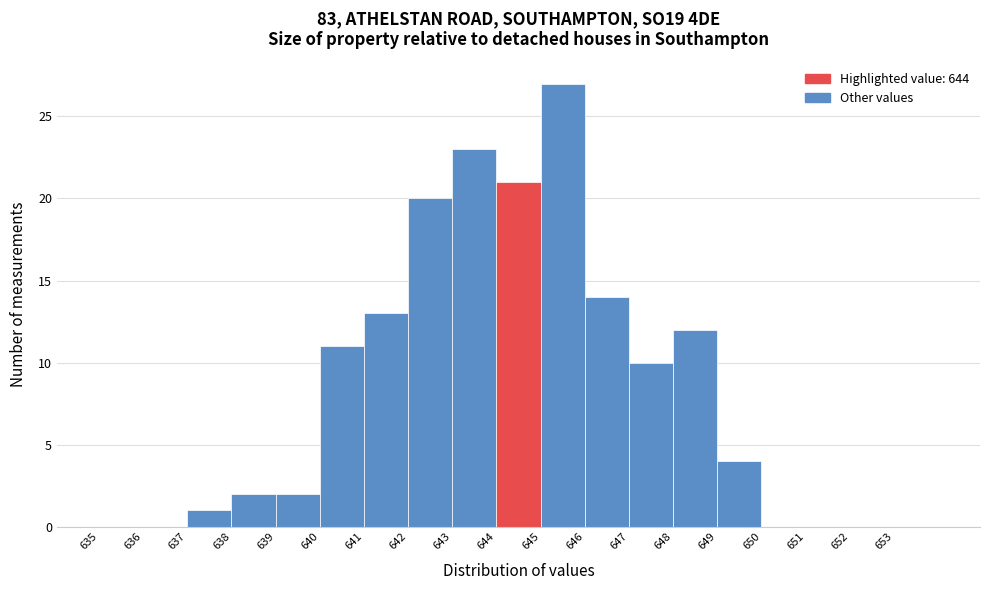

Reading left to right, list every bar in this chart as the range it spans on the x-axis followed by its height. The values are not printed on the chart, so give them approximately, as read against the axis.

635 to 636: 0
636 to 637: 0
637 to 638: 1
638 to 639: 2
639 to 640: 2
640 to 641: 11
641 to 642: 13
642 to 643: 20
643 to 644: 23
644 to 645: 21
645 to 646: 27
646 to 647: 14
647 to 648: 10
648 to 649: 12
649 to 650: 4
650 to 651: 0
651 to 652: 0
652 to 653: 0
653 to 654: 0